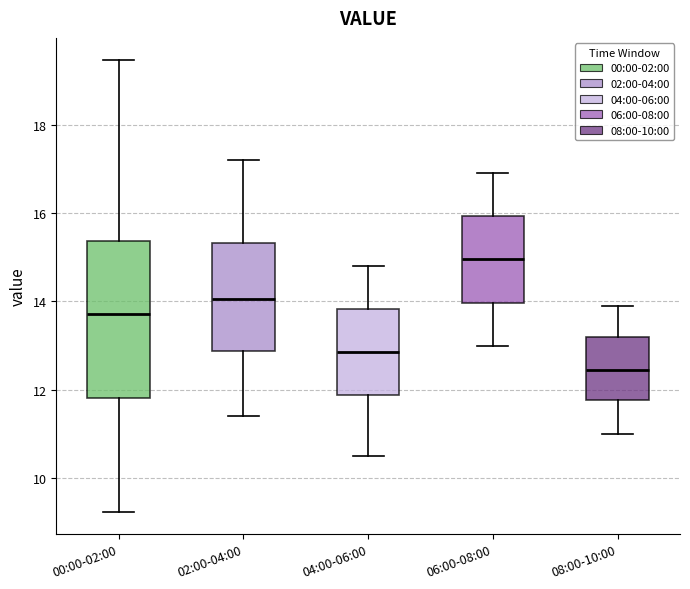

Which box is the tallest, from its lower edge to its upper edge?

00:00-02:00